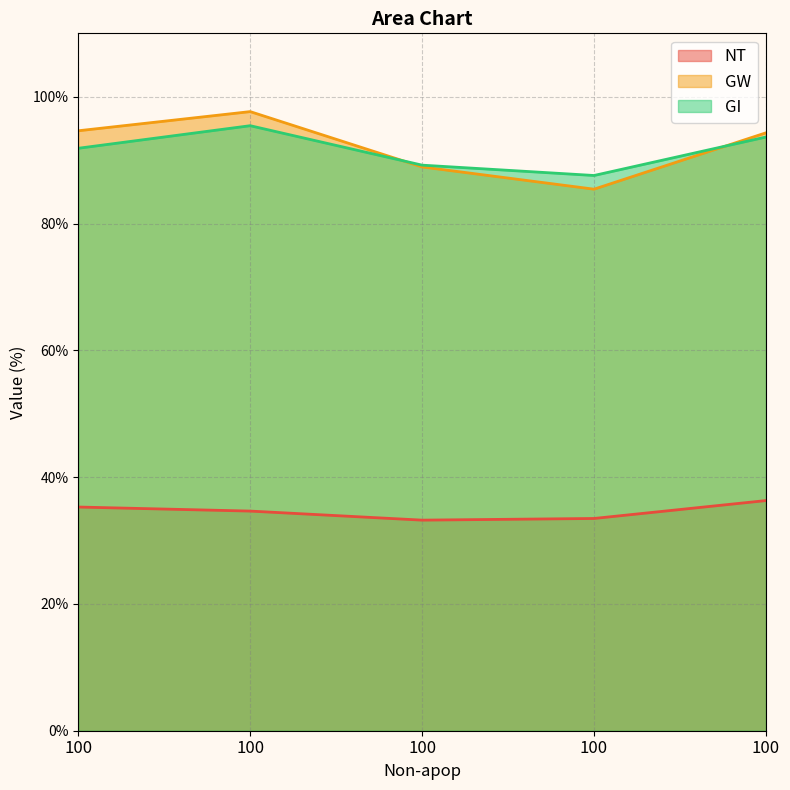

The value of GW at 100 is 21.3. True or false?

False